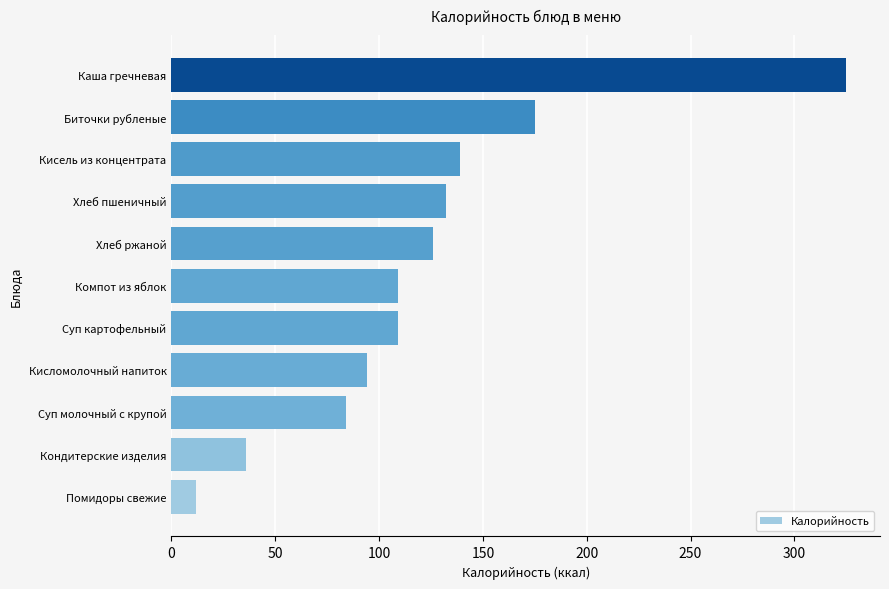

At which label is the value closest to 168?

Биточки рубленые